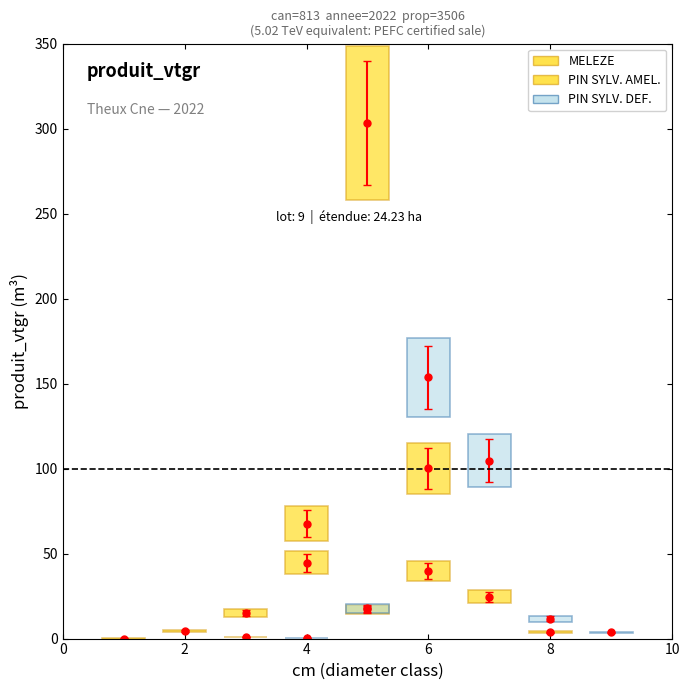

The produit_vtgr series shows 0.0 at 1. True or false?

True